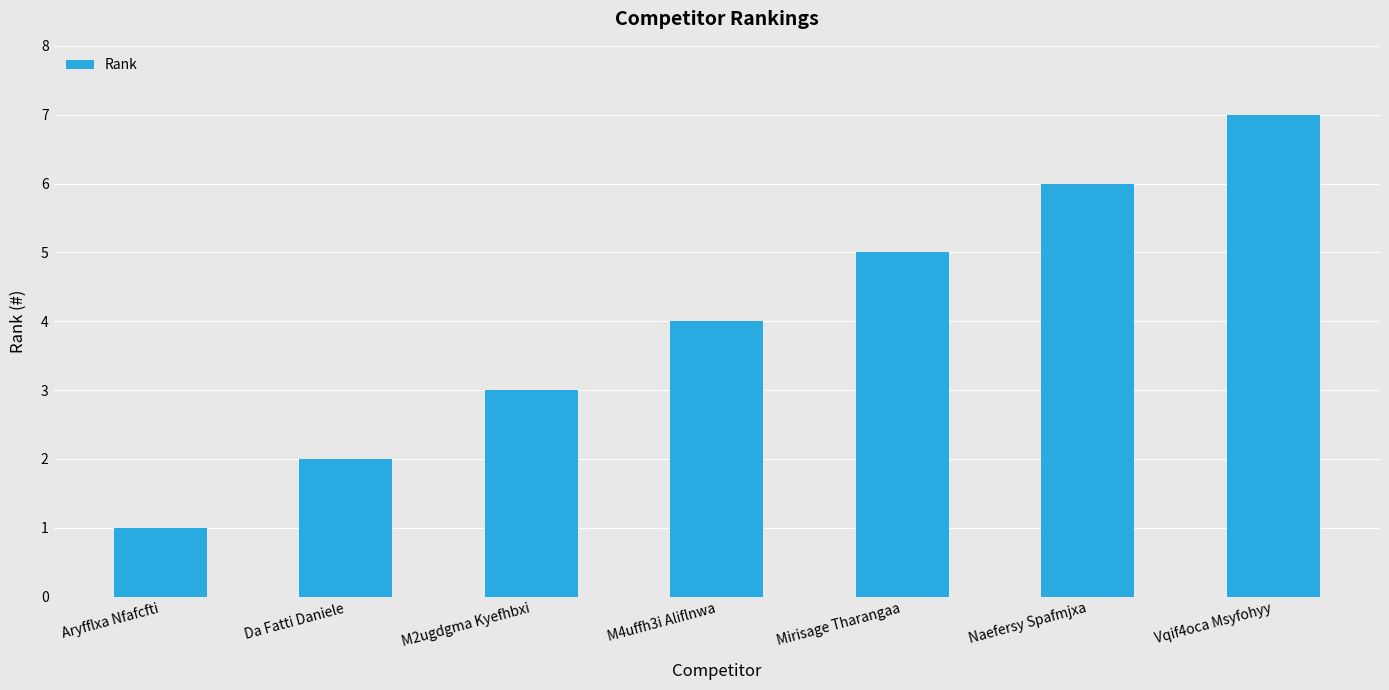

What is the difference between the maximum and minimum values?

6